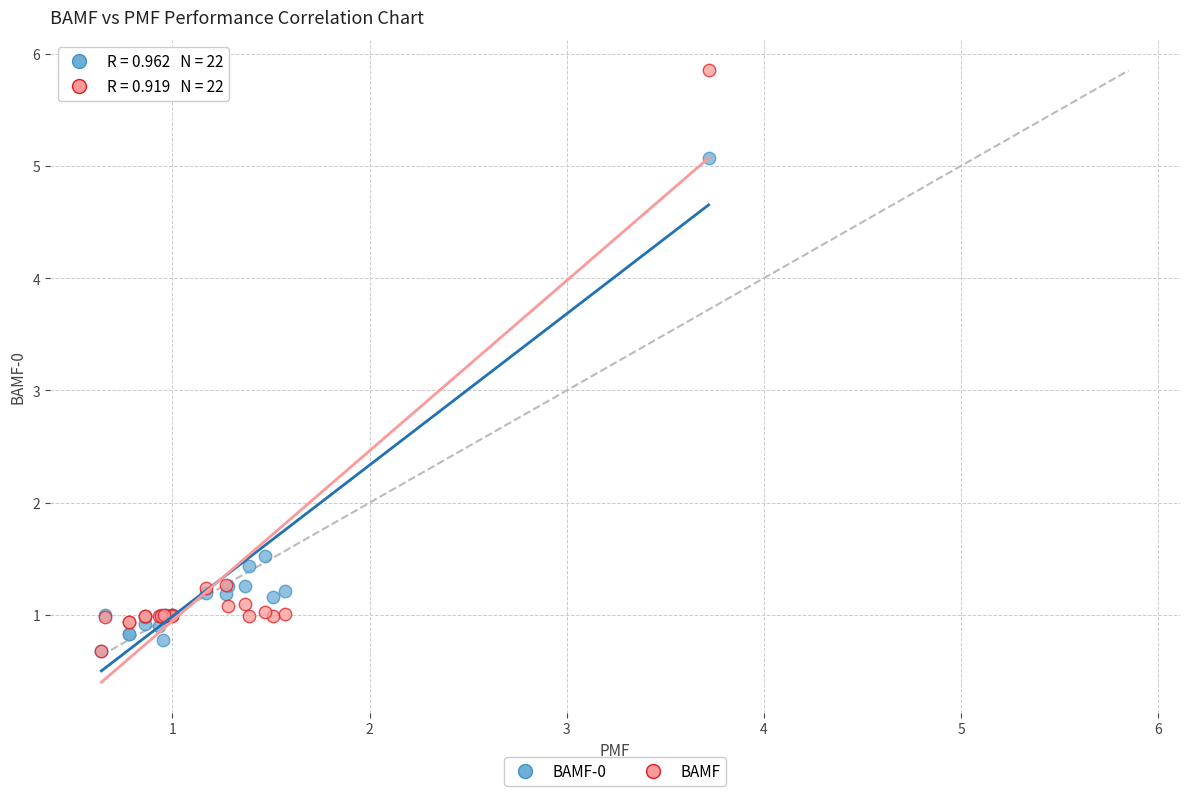

Across all series, what Y value is closest to 3?

1.5